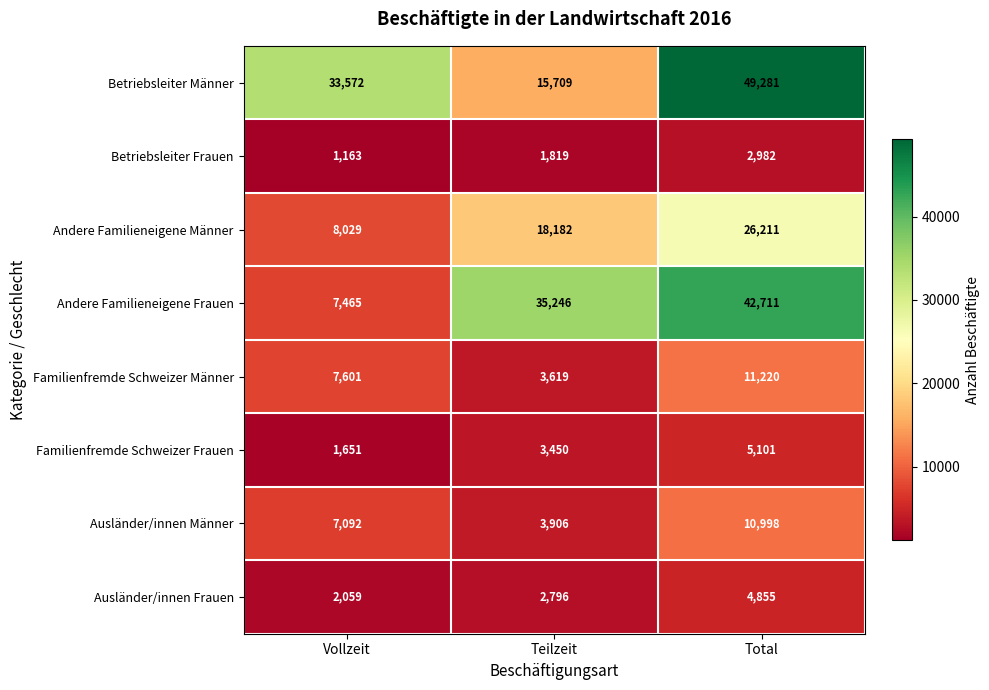

At which label is Ausländer/innen Männer closest to 7452?

Vollzeit